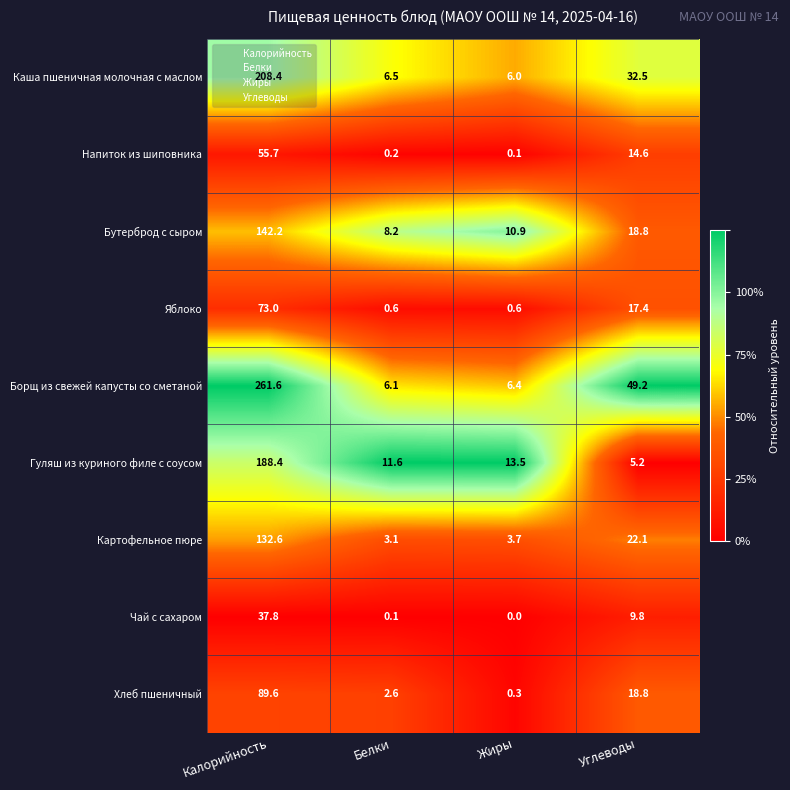

True or false: Чай с сахаром has a value of -23.1 at Жиры.

False